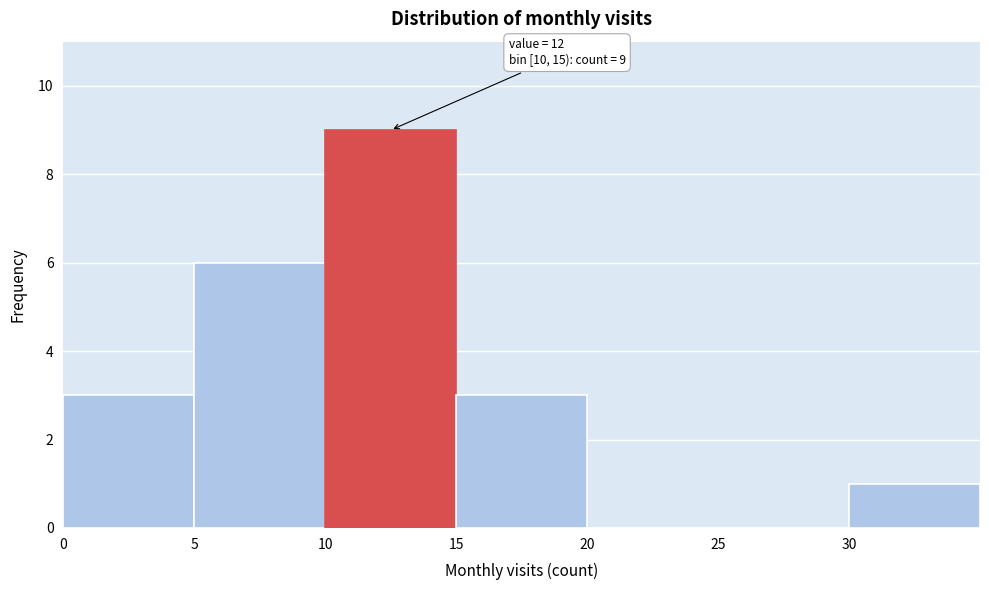

Over which range of the x-axis is the bar tallest?

10 to 15